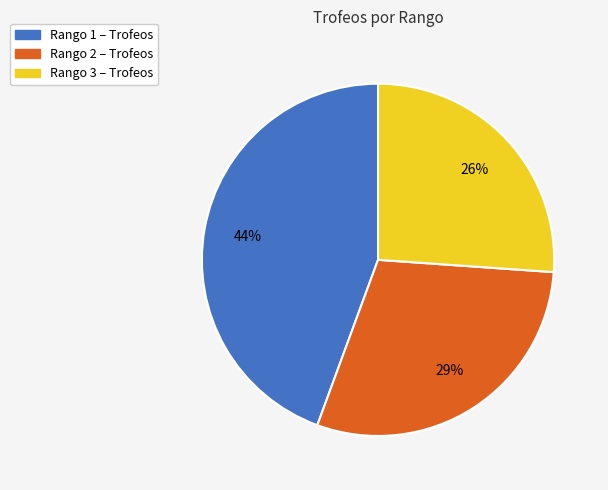

To the nearest percent, what is the difference between the largest and smallest slice percentages?

18%